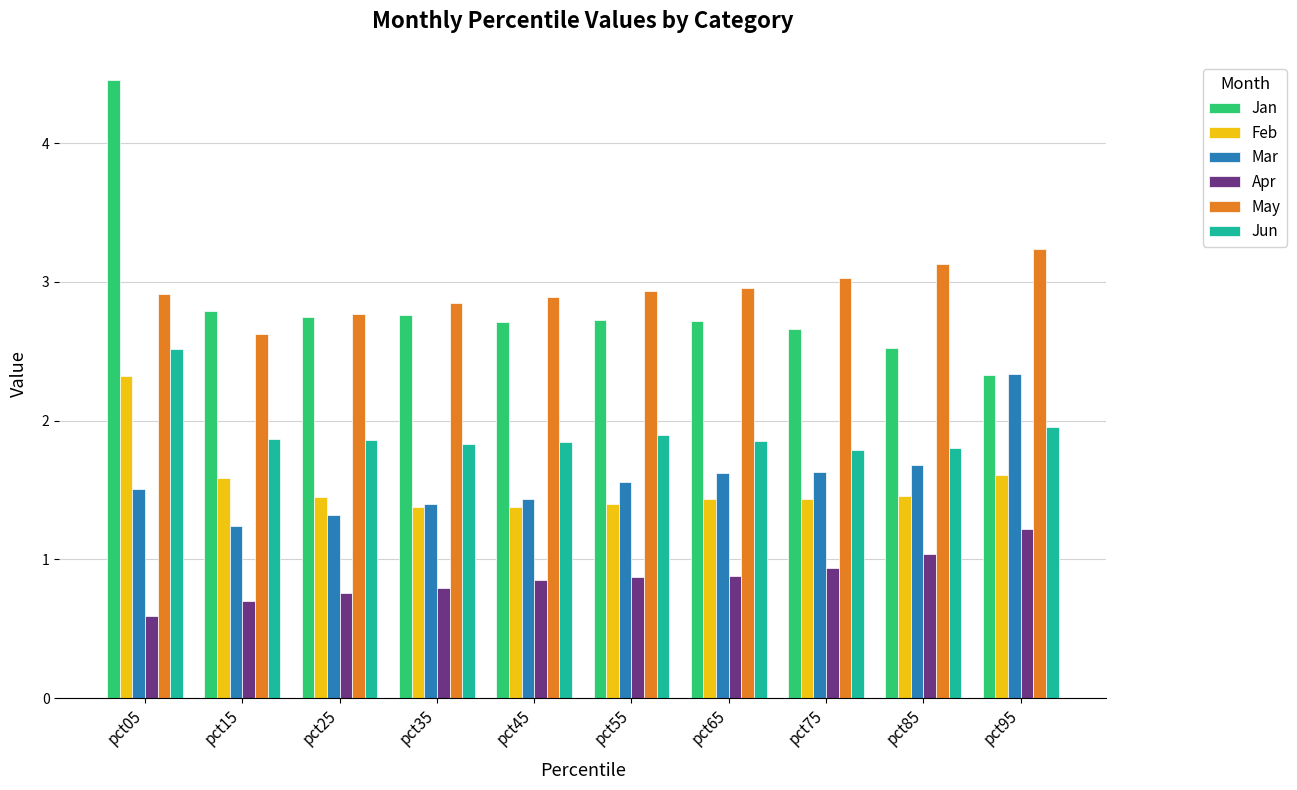

How many bars are there in total?

60